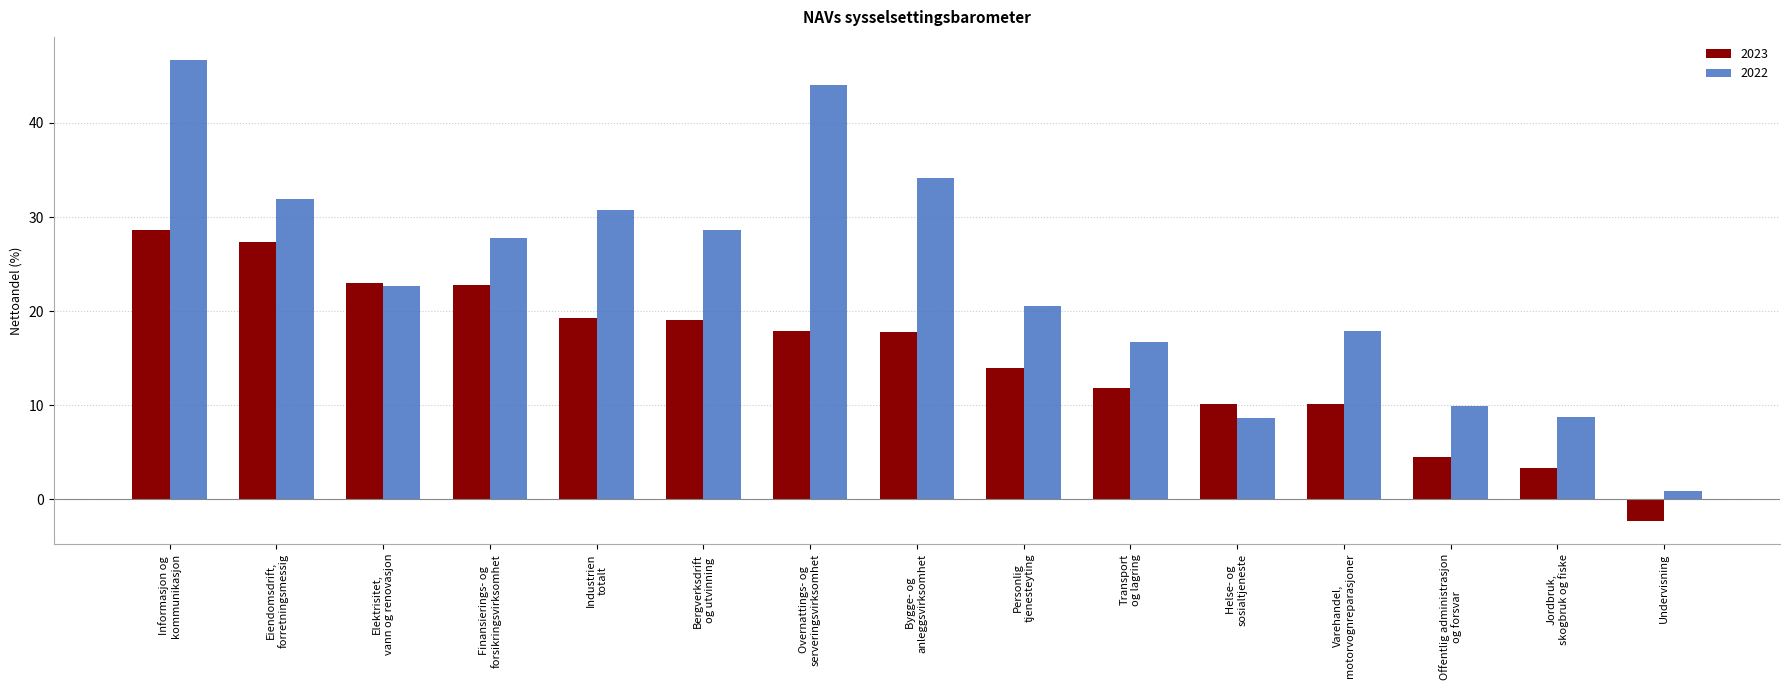

At which label does 2023 reach its minimum?

Undervisning